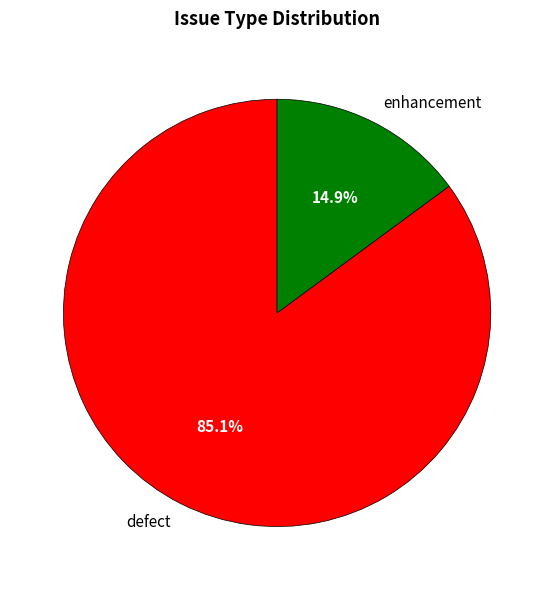

Approximately how many times larger is the value at enhancement compared to defect?

0.2